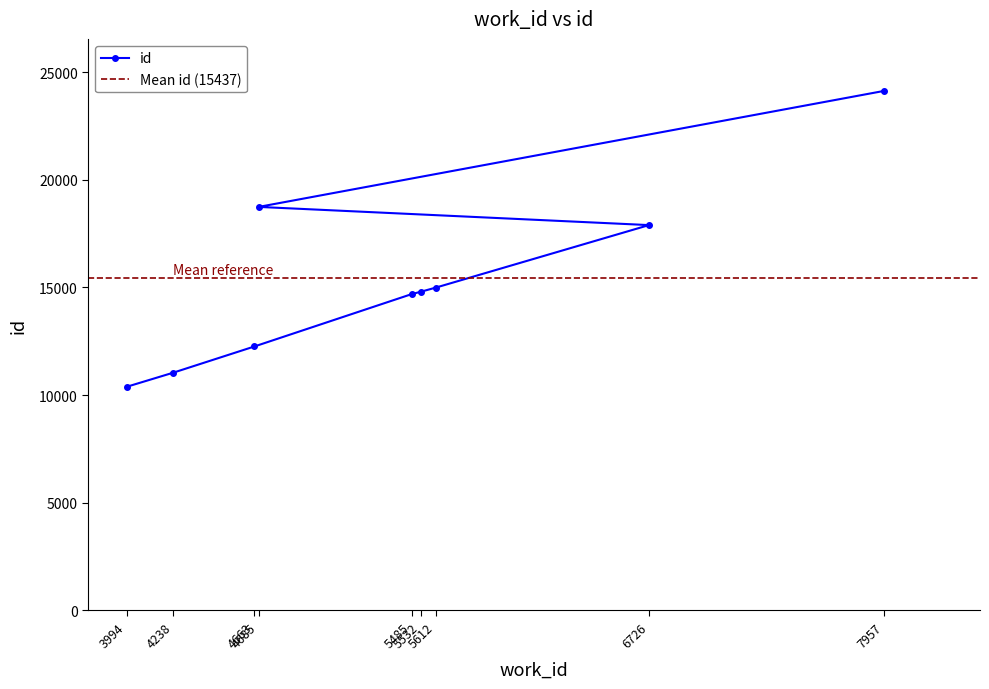

Which label corresponds to the smallest value in the chart?

3994